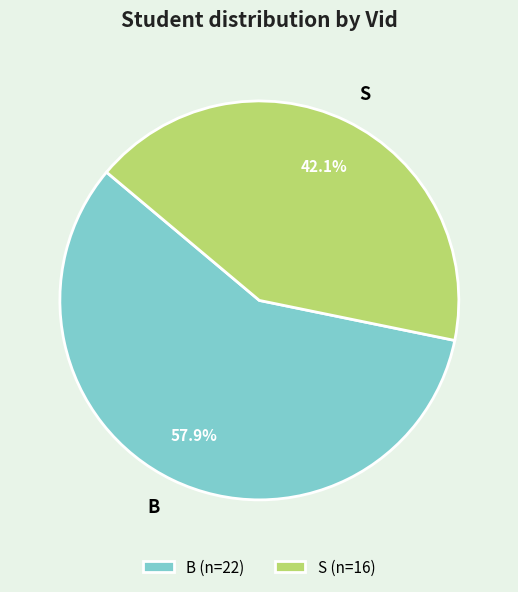

Is it true that B is 58% of the pie?

True